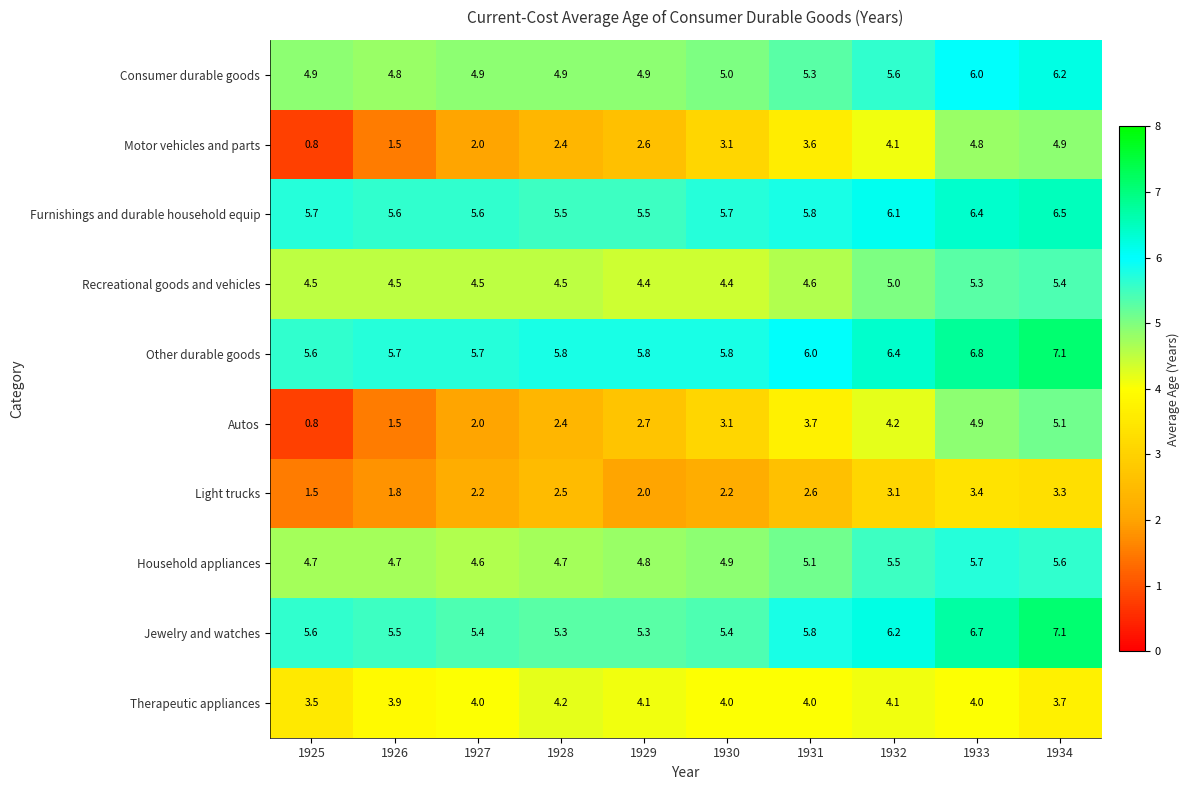

Where is Furnishings and durable household equip nearest to the value 6?

1932